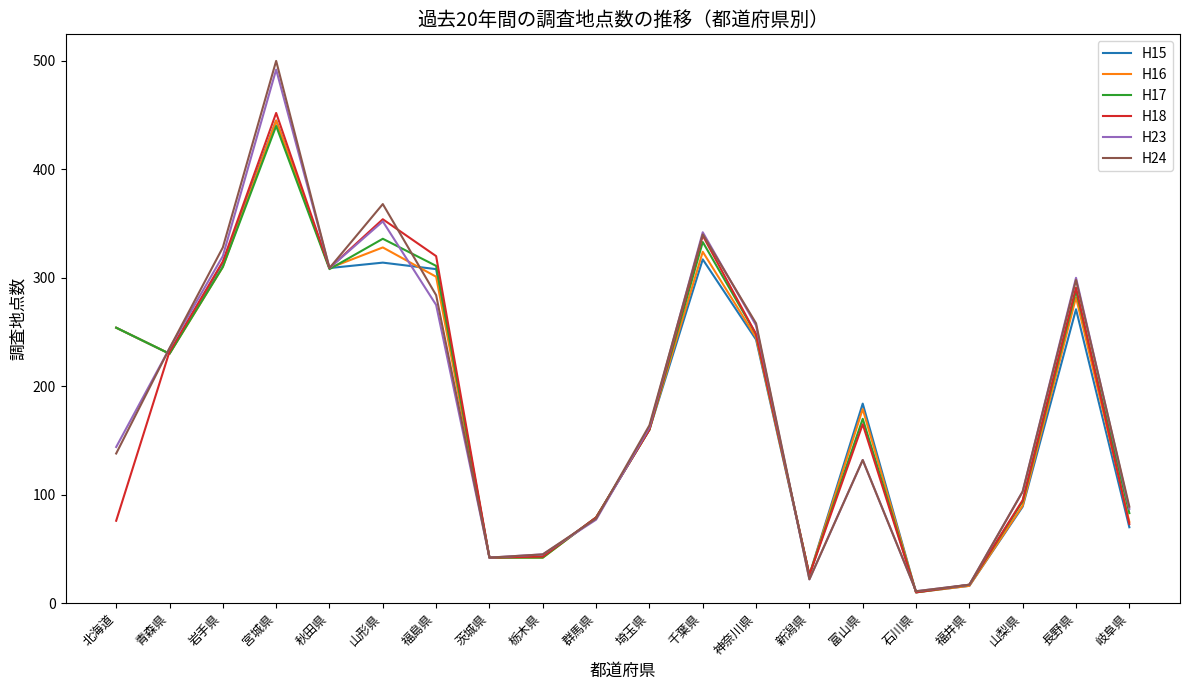

Is the value of H16 at 岩手県 greater than the value of H17 at 神奈川県?

Yes